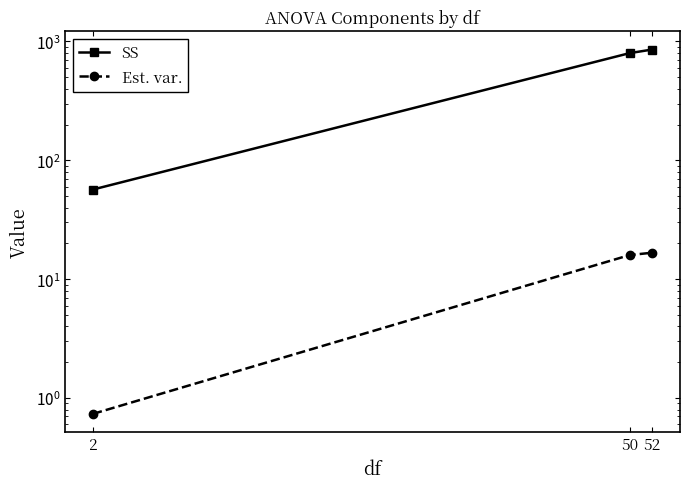

Does the chart have visible grid lines?

No